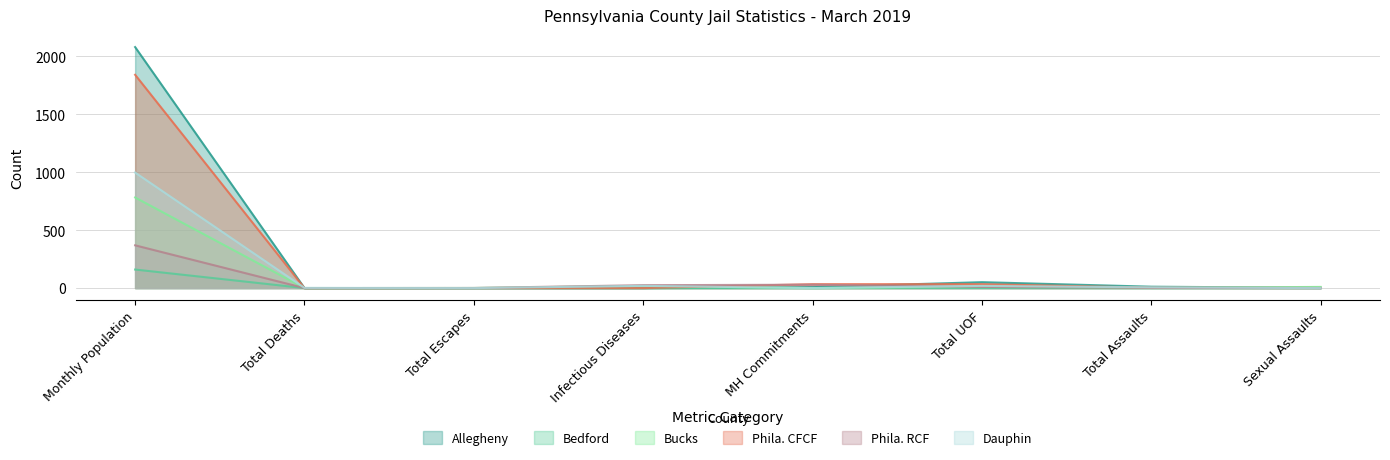

List the series in order of their peak value, lowest first.

Bedford, Phila. RCF, Bucks, Dauphin, Phila. CFCF, Allegheny